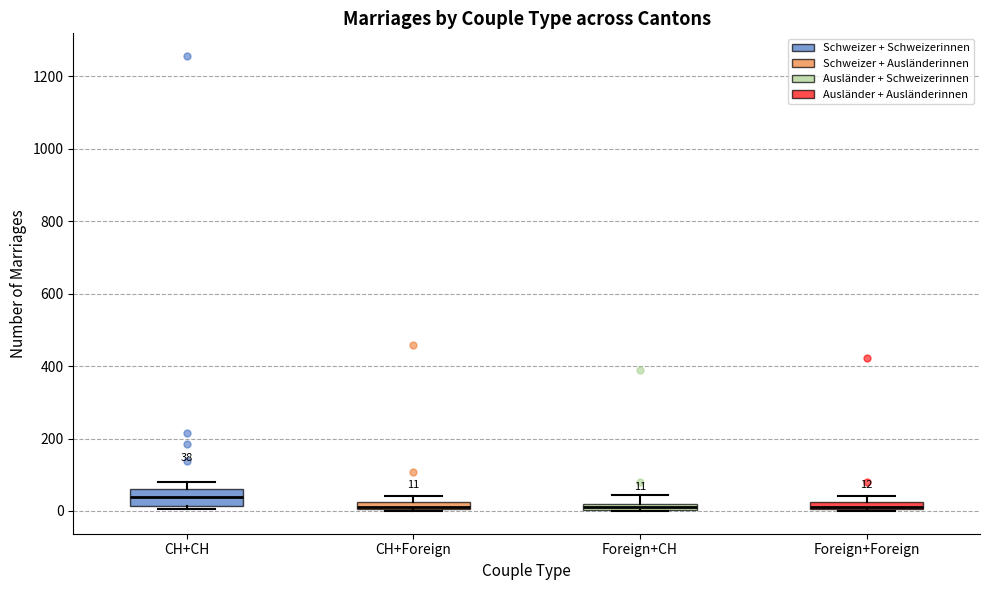

Comparing the boxes themselves (not the whiskers), which one is the tallest?

CH+CH